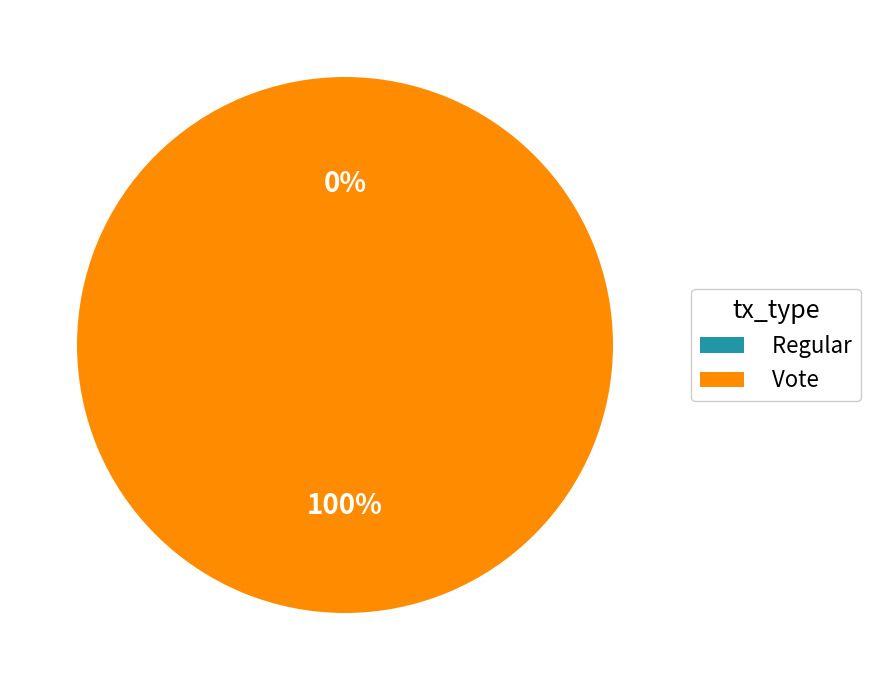

Is there any slice that represents more than half of the pie?

Yes